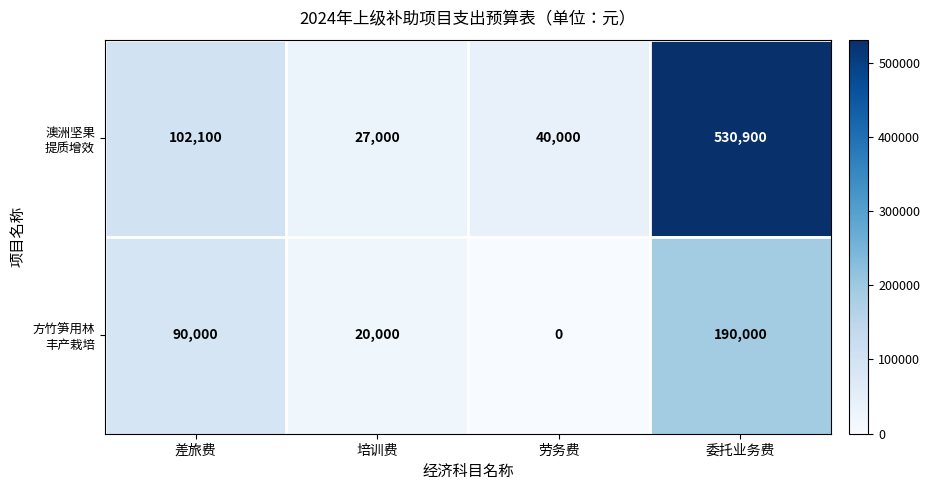

What is the spread (max minus min) of values at 培训费?

7000